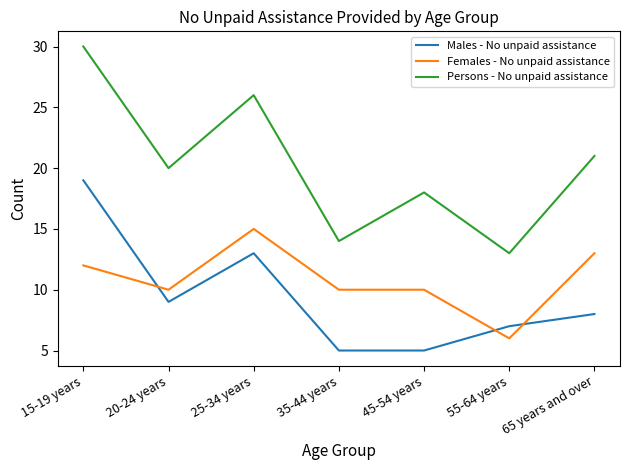

Is this an area chart (filled region under the line)?

No